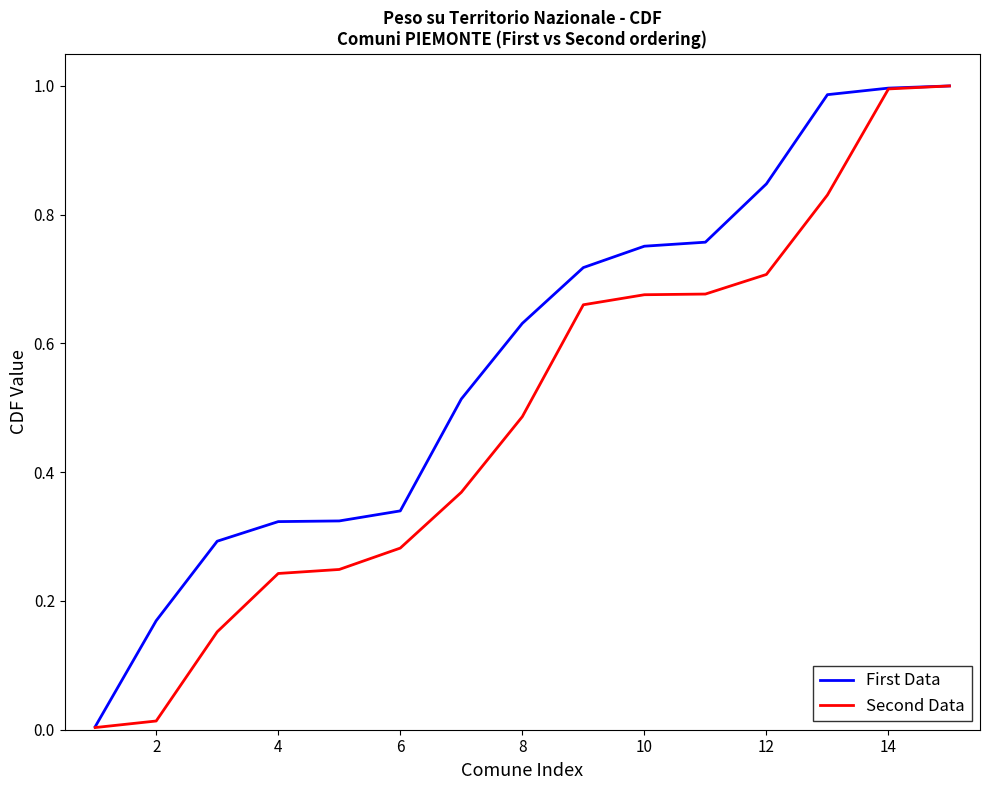

Which series has the largest total across all categories?

First Data